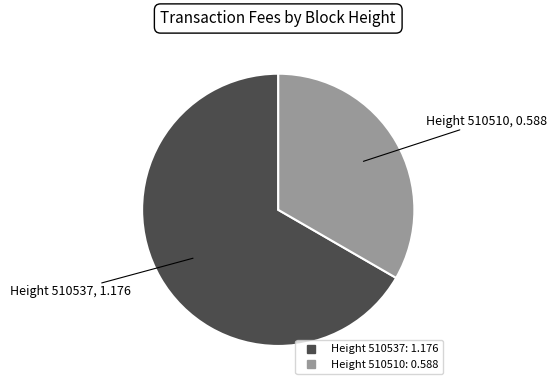

Is there any slice that represents more than half of the pie?

Yes